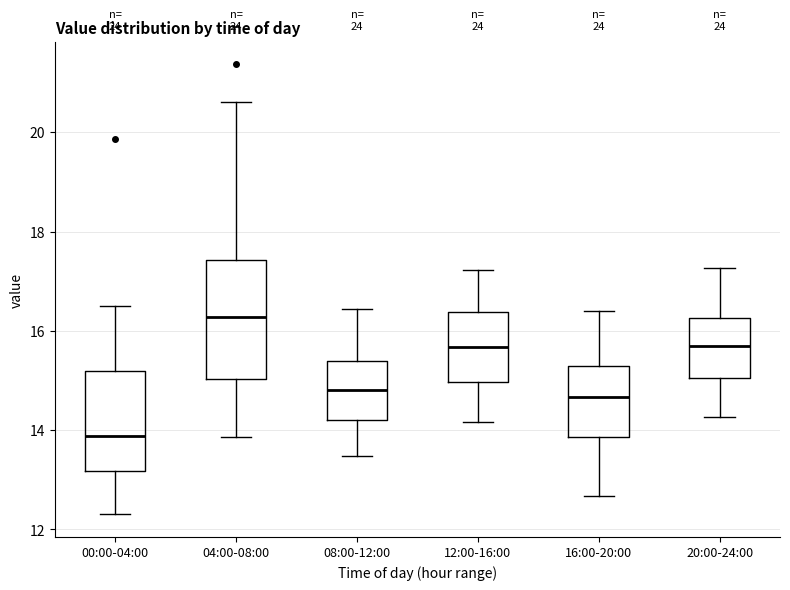

Comparing the boxes themselves (not the whiskers), which one is the tallest?

04:00-08:00